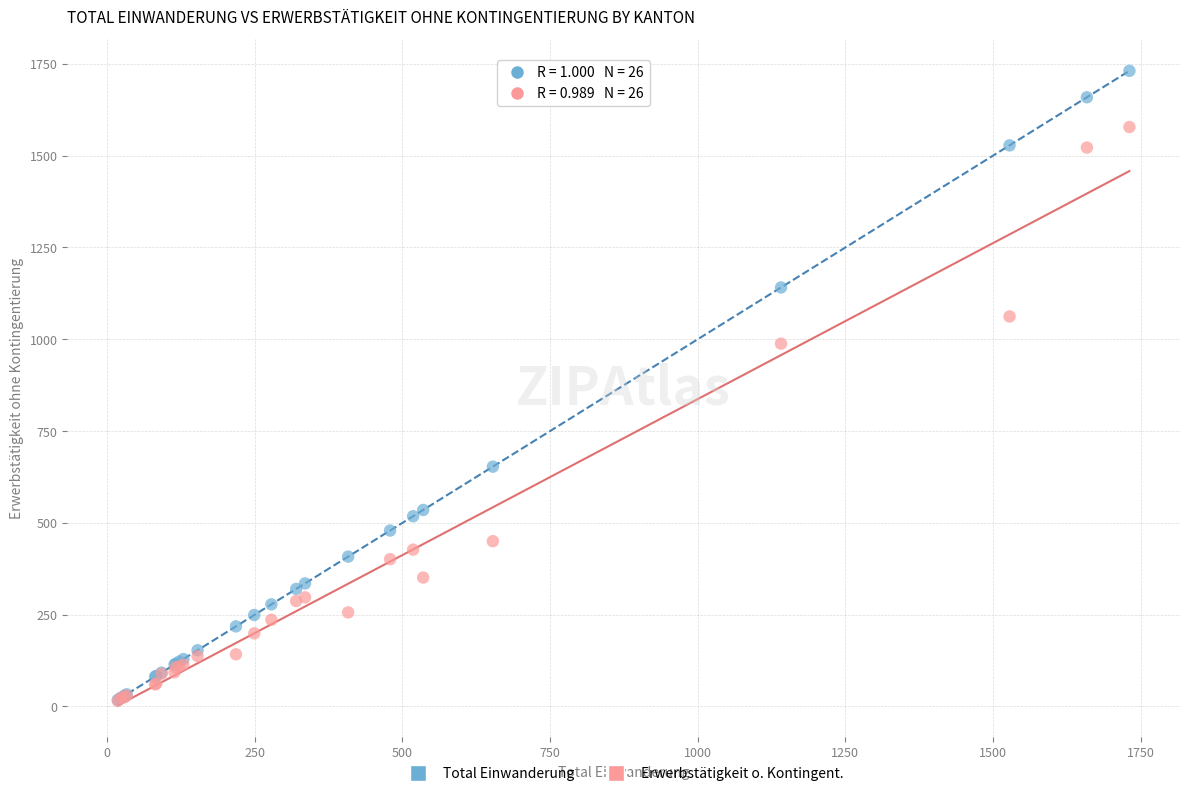

Across all series, what Y value is closest to 873?

988